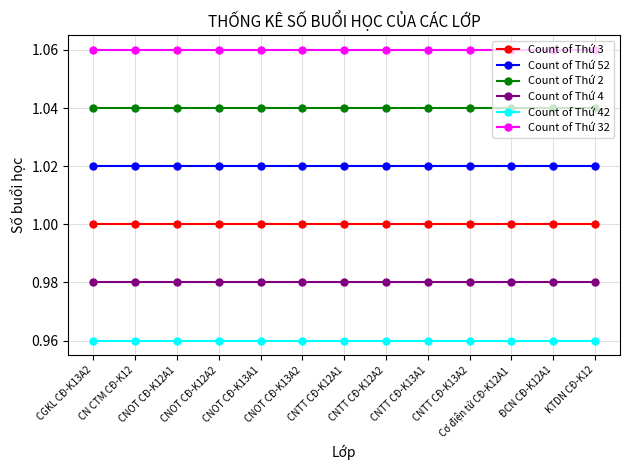

What is the sum of all Count of Thứ 32 values?

13.8